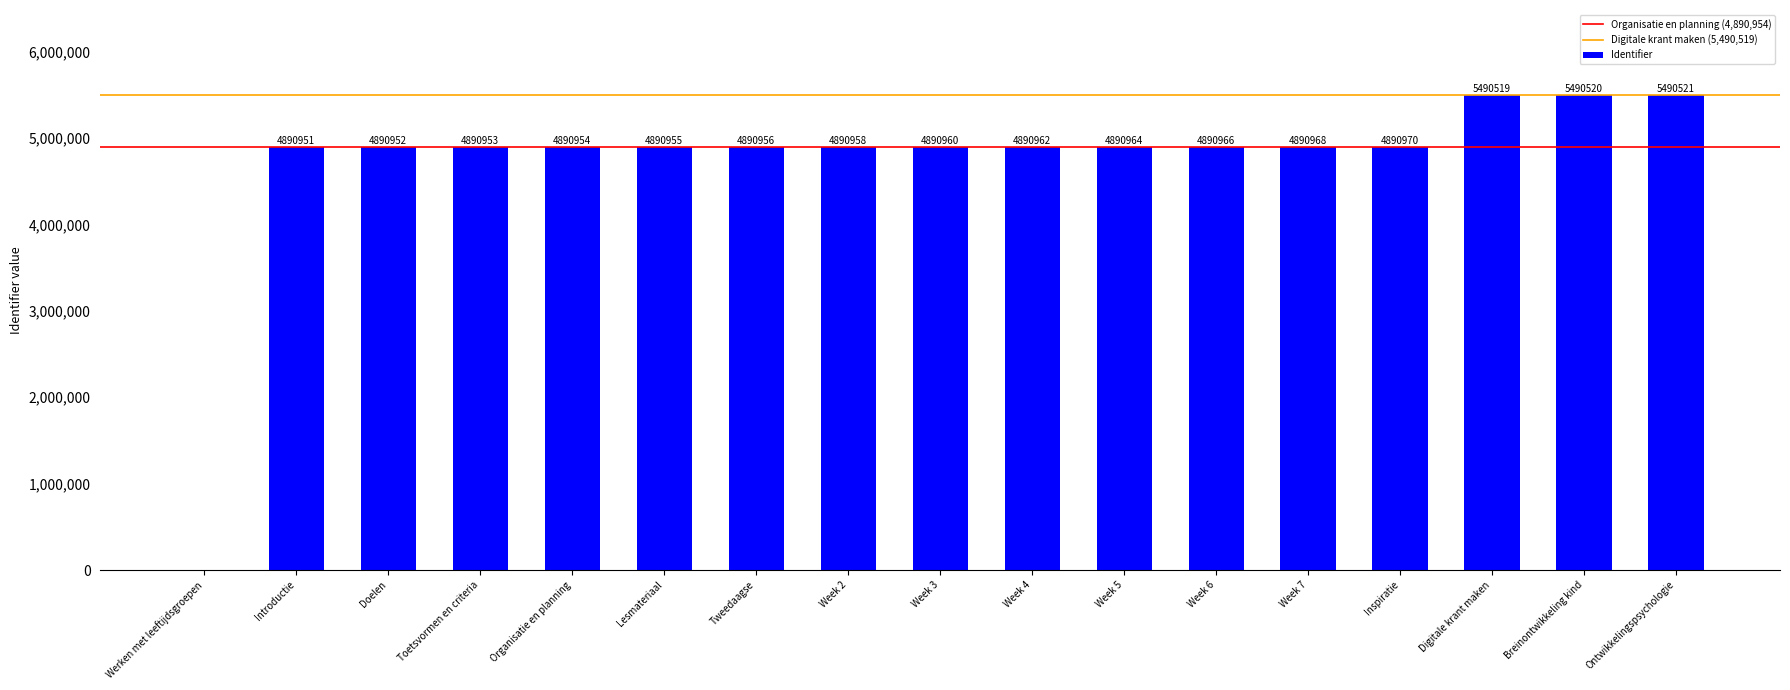

Which has a higher value, Introductie or Week 2?

Week 2